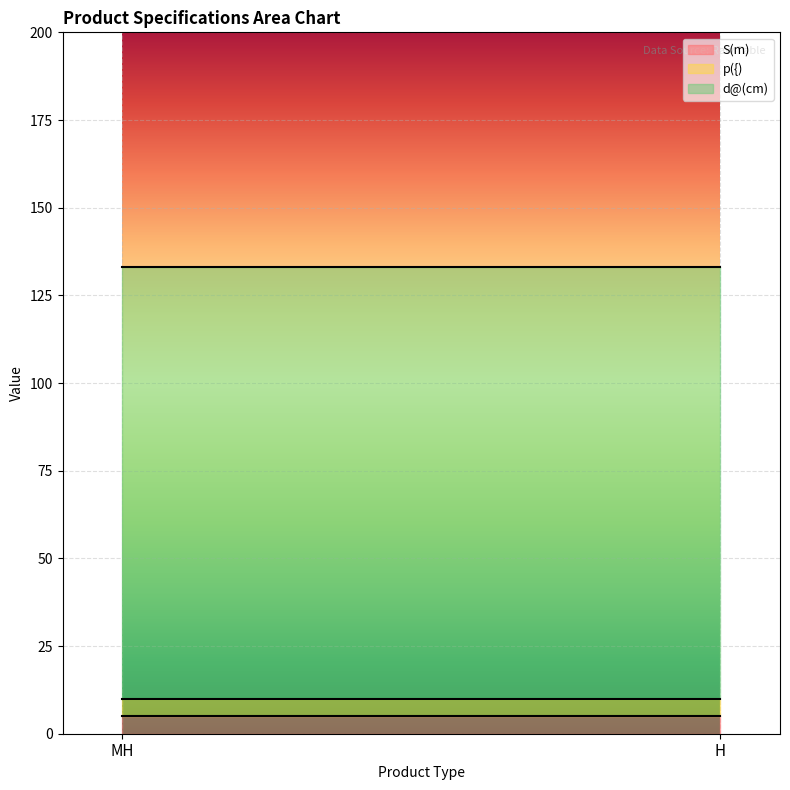

List the series in order of their peak value, lowest first.

S(m), p({), d@(cm)